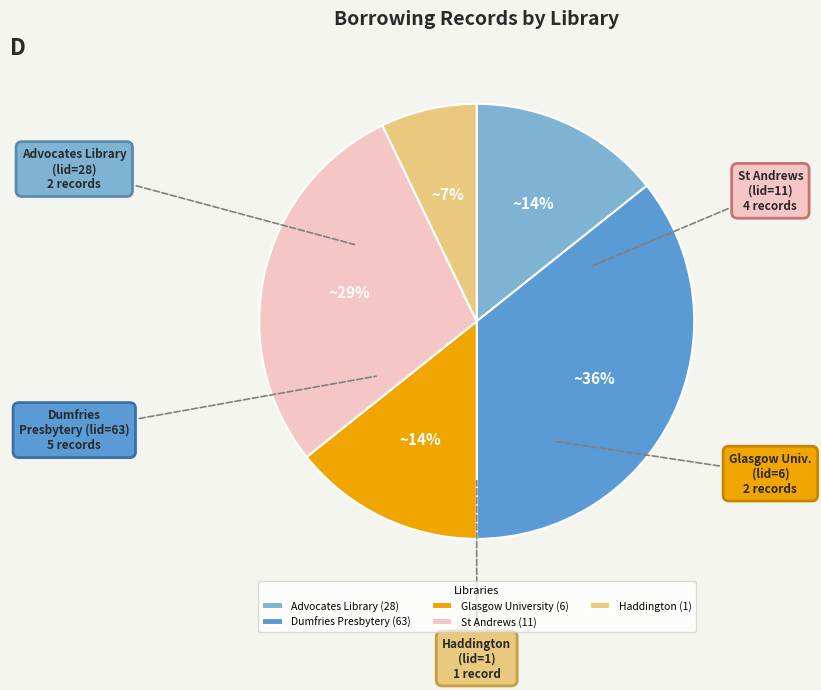

How many slices are in this pie chart?

5